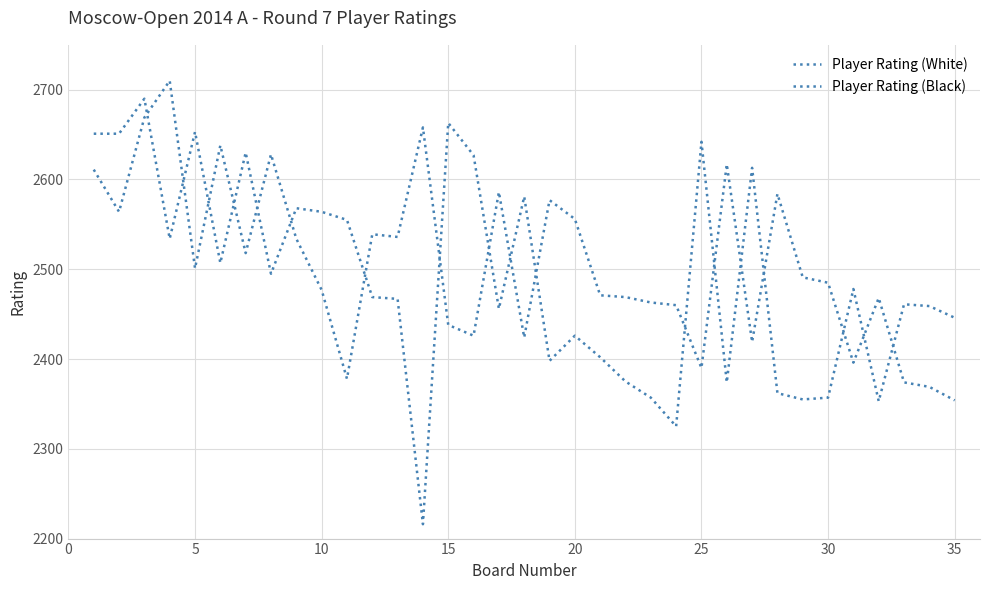

Is this an area chart (filled region under the line)?

No